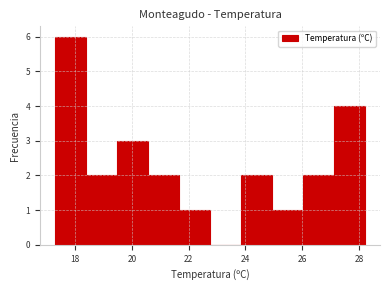

Reading left to right, list every bar in this chart as the range it spans on the x-axis followed by its height. Neither the bar edges nor the heights are printed on the chart, so give them approximately, as read against the axes.

17.4 to 18.4: 6
18.4 to 19.4: 2
19.4 to 20.6: 3
20.6 to 21.6: 2
21.6 to 22.8: 1
22.8 to 23.8: 0
23.8 to 25.0: 2
25.0 to 26.0: 1
26.0 to 27.2: 2
27.2 to 28.2: 4